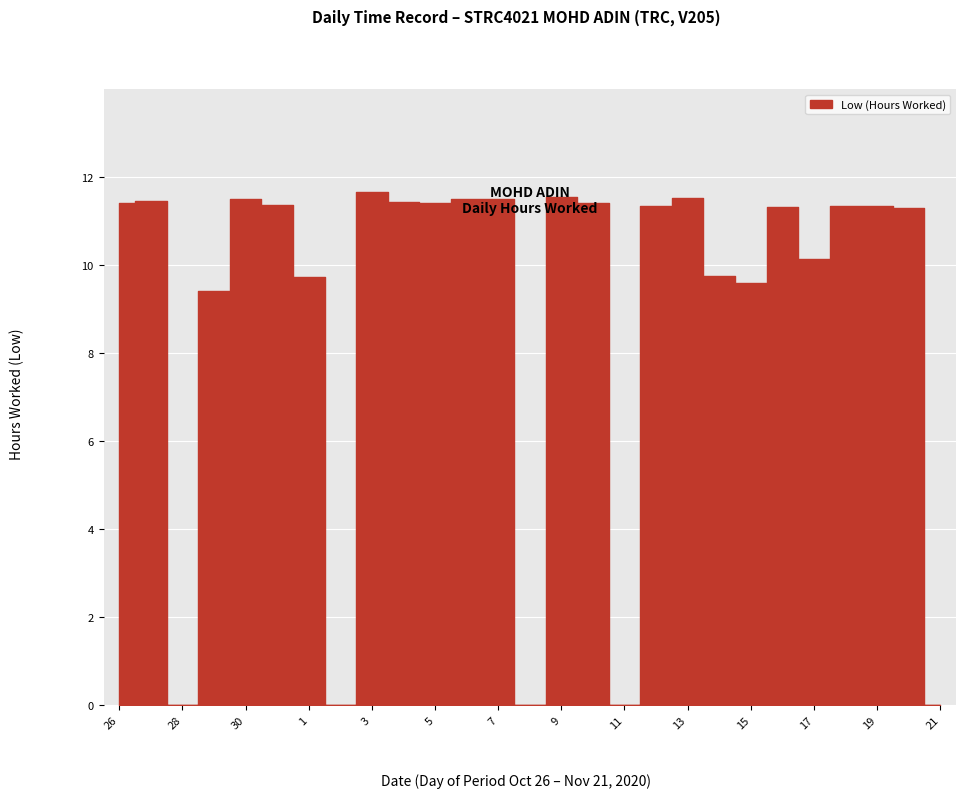

What is the value of the 25th point from the left?

11.3